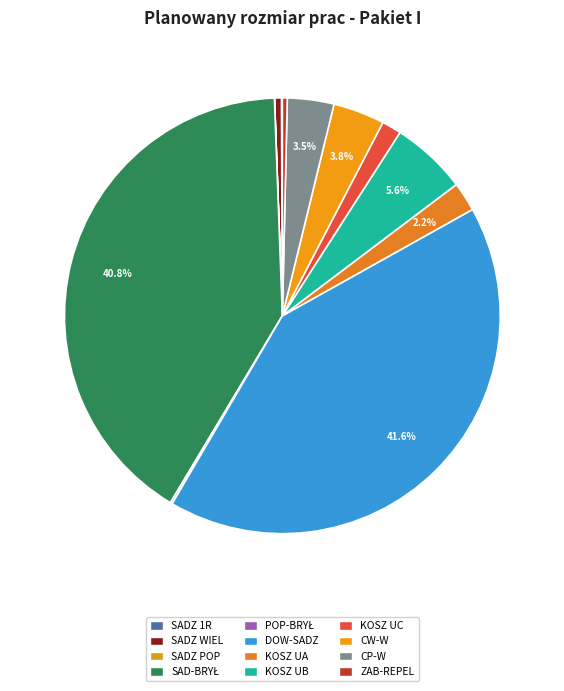

Does any single category account for the majority?

No